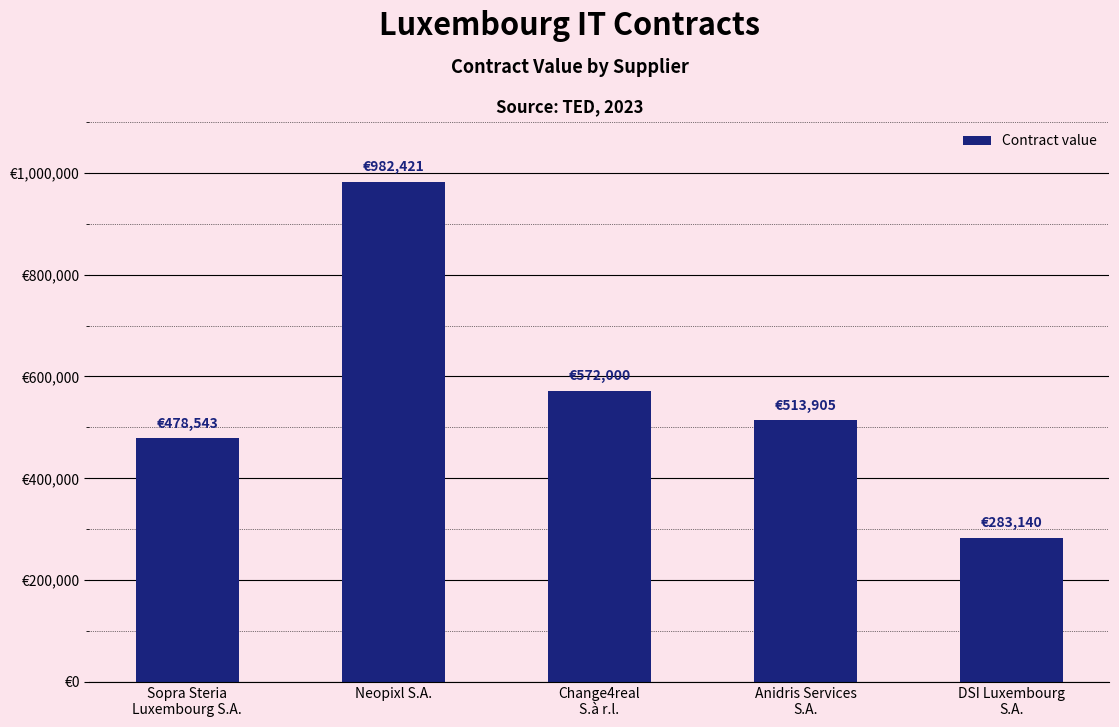

Which category has the highest value across all series?

Neopixl S.A.